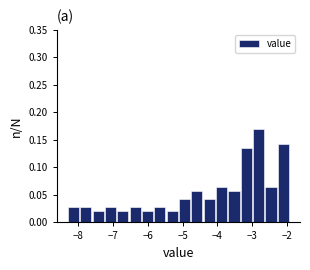

Around what value on the x-axis is the tallest bar? Give the approximate position of its centre, as read against the axis.

-2.8